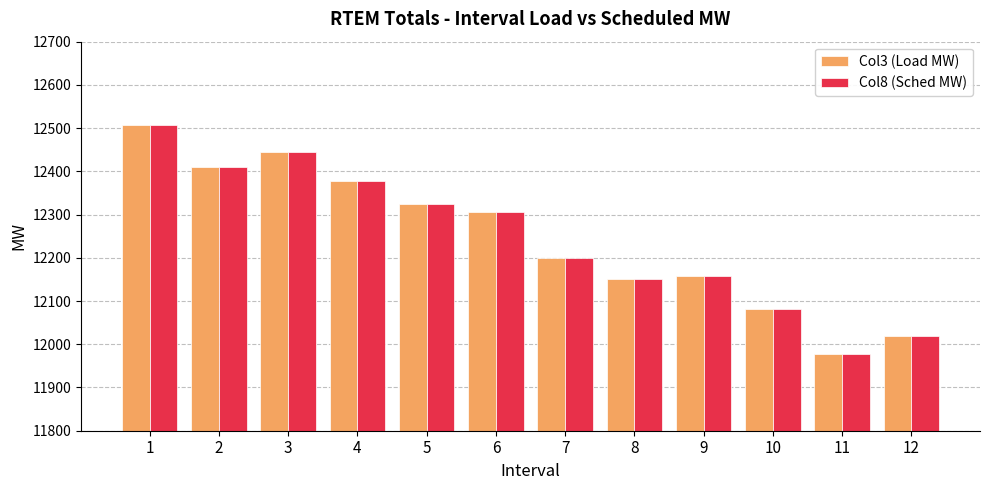

How many bars are there in each group?

2